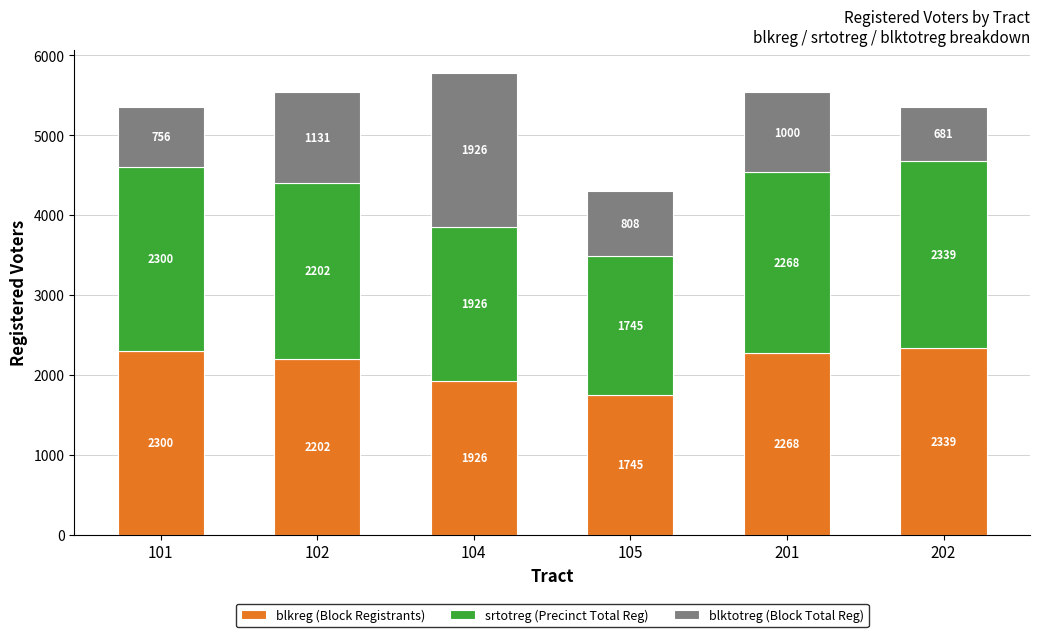

What is the sum of the blkreg (Block Registrants) values at 105 and 202?

4084